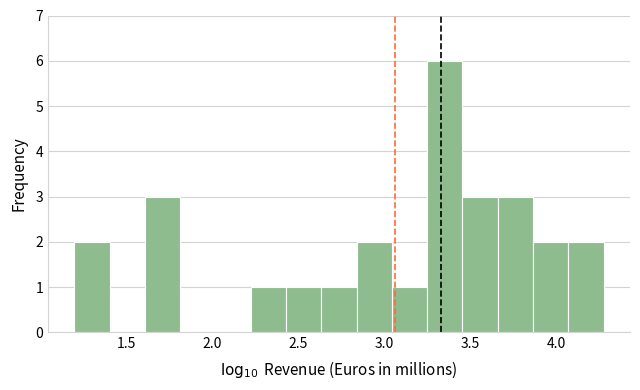

Reading left to right, transcribe this chart: for each bar, give the range it covers on the x-axis and its height. Neither the bar edges nor the heights are printed on the chart, so give them approximately, as read against the axes.

1.20 to 1.40: 2
1.40 to 1.60: 0
1.60 to 1.80: 3
1.80 to 2.00: 0
2.00 to 2.25: 0
2.25 to 2.45: 1
2.45 to 2.65: 1
2.65 to 2.85: 1
2.85 to 3.05: 2
3.05 to 3.25: 1
3.25 to 3.45: 6
3.45 to 3.65: 3
3.65 to 3.85: 3
3.85 to 4.05: 2
4.05 to 4.30: 2